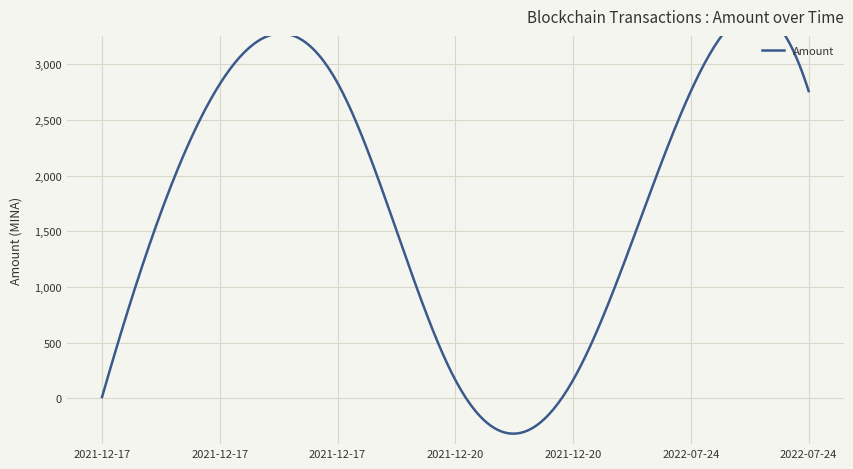

Count the number of categories in the chart.

7